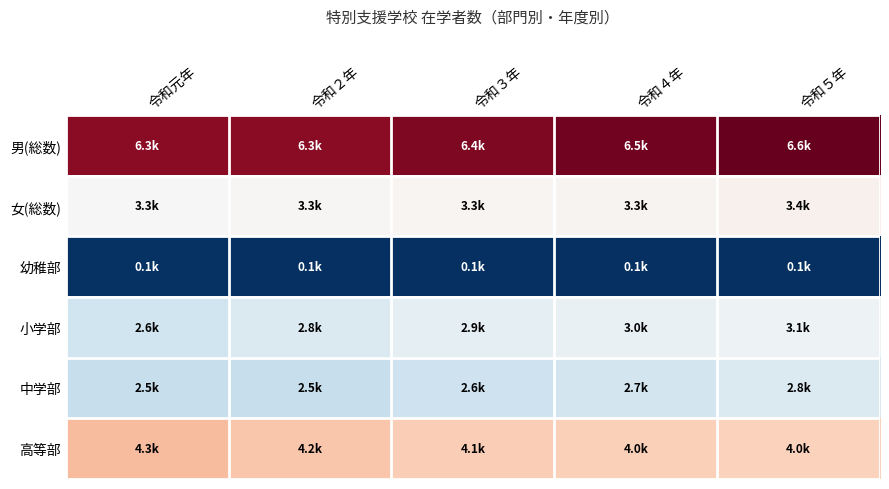

Reading left to right, extract all data points from this chart.

男(総数): 令和元年=6290	令和２年=6283	令和３年=6400	令和４年=6497	令和５年=6612
女(総数): 令和元年=3265	令和２年=3270	令和３年=3298	令和４年=3323	令和５年=3386
幼稚部: 令和元年=116	令和２年=88	令和３年=90	令和４年=90	令和５年=91
小学部: 令和元年=2614	令和２年=2775	令和３年=2949	令和４年=3011	令和５年=3087
中学部: 令和元年=2506	令和２年=2518	令和３年=2585	令和４年=2670	令和５年=2794
高等部: 令和元年=4319	令和２年=4172	令和３年=4074	令和４年=4049	令和５年=4026